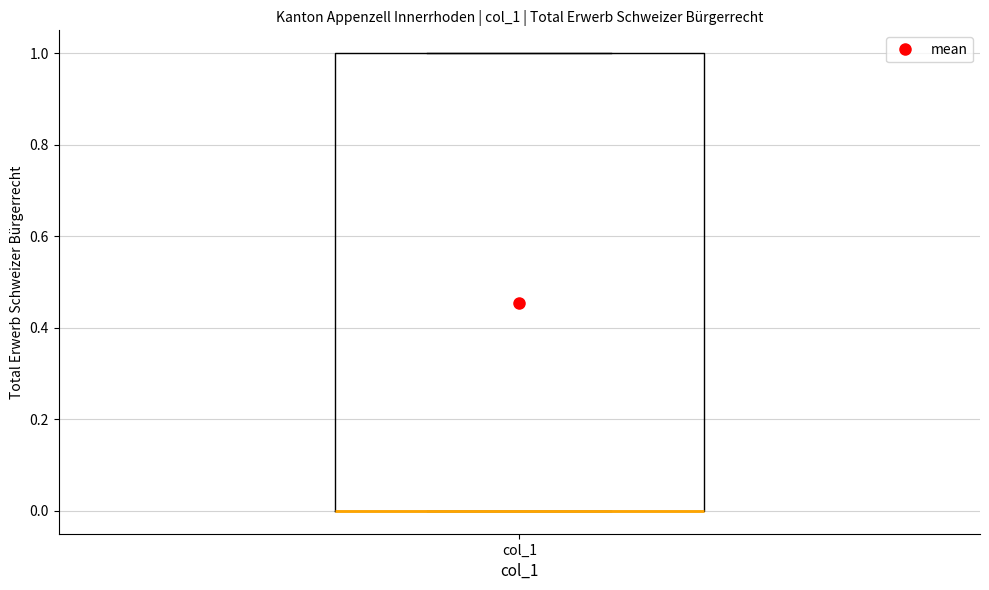

Read this box plot against the y-axis: the position of the median line, the range covered by the box, and the ends of both whiskers. The values are not printed on the chart, so give them approximately, as read against the axis.

median 0 (drawn on the box's lower edge), box 0 to 1, whiskers 0 to 1